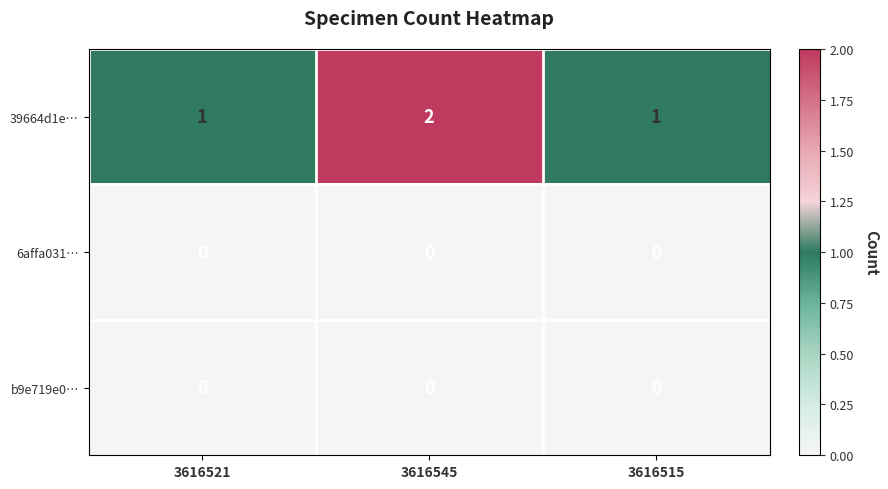

Which category has the highest value across all series?

3616545